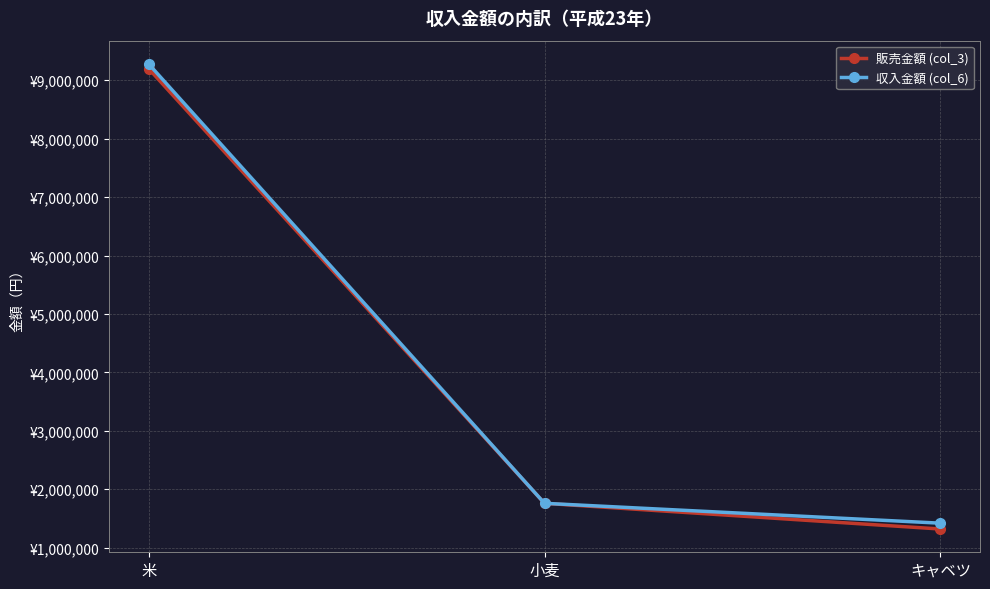

What are all the series names shown in the legend?

販売金額 (col_3), 収入金額 (col_6)